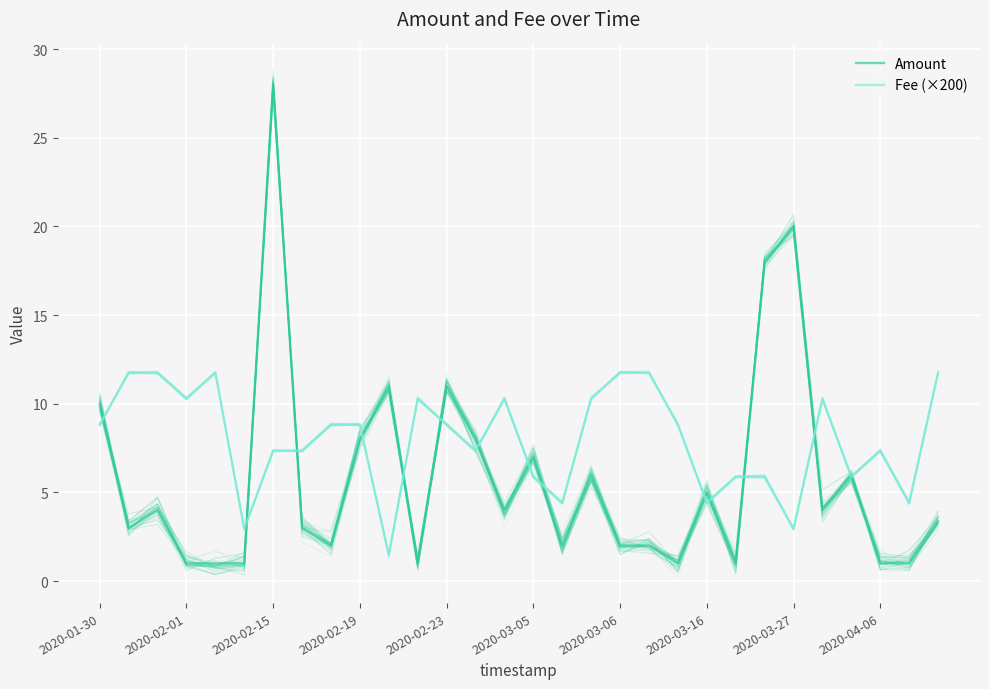

True or false: Fee (×200) and Amount intersect in this chart.

True